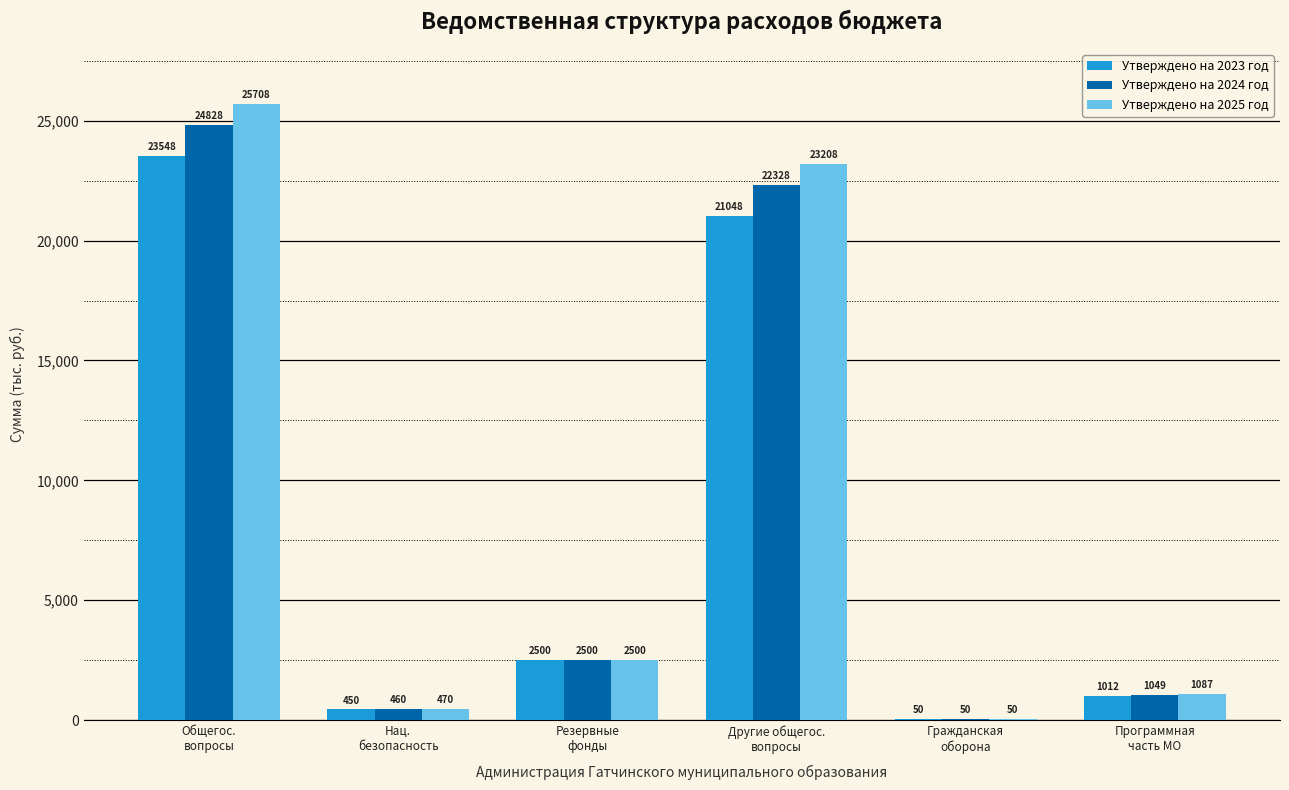

Reading right to left, transcribe all the data shown in this chart.

Утверждено на 2023 год: 1012200.0	50000.0	21048010.0	2500000.0	450000.0	23548010.0
Утверждено на 2024 год: 1049090.0	50000.0	22327500.1	2500000.0	460000.0	24827500.1
Утверждено на 2025 год: 1087450.0	50000.0	23208220.0	2500000.0	470000.0	25708220.0